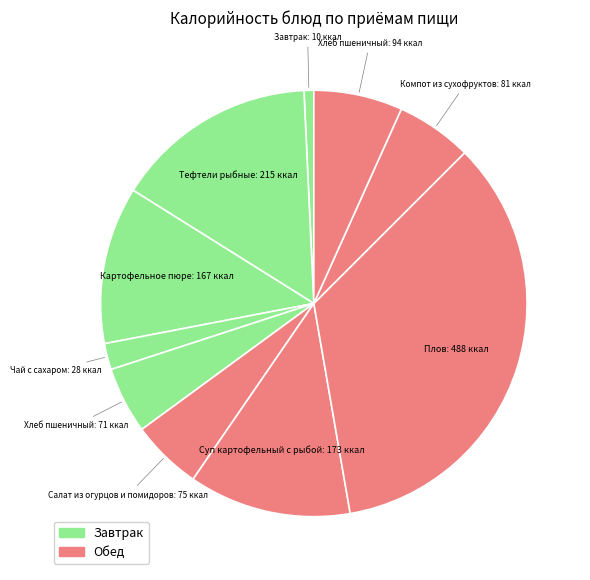

How many segments does this pie chart have?

10